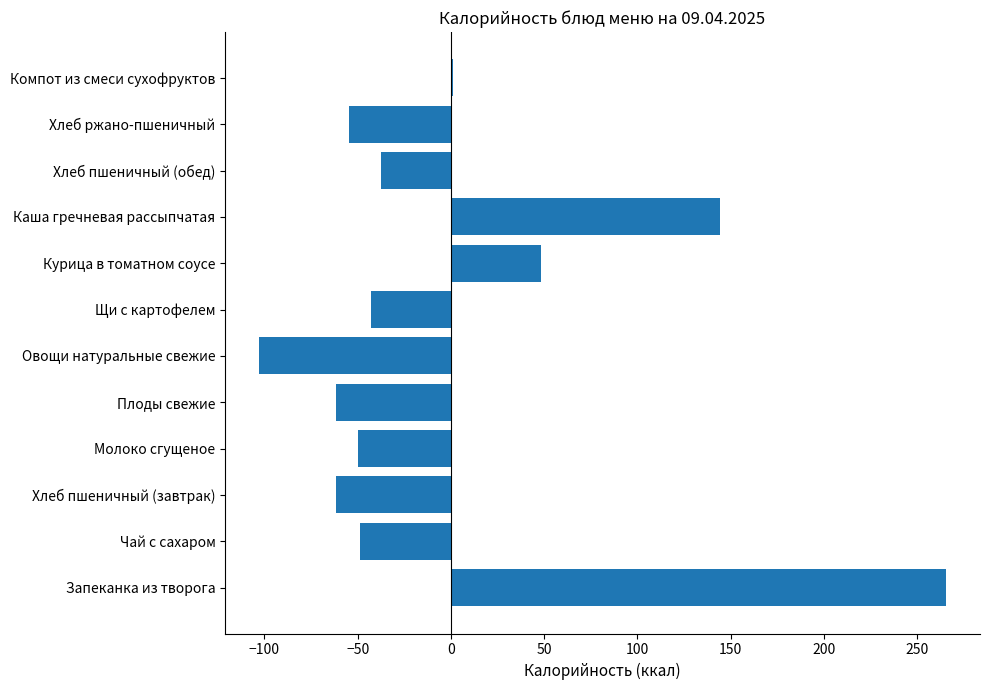

How many values exceed -42?

5